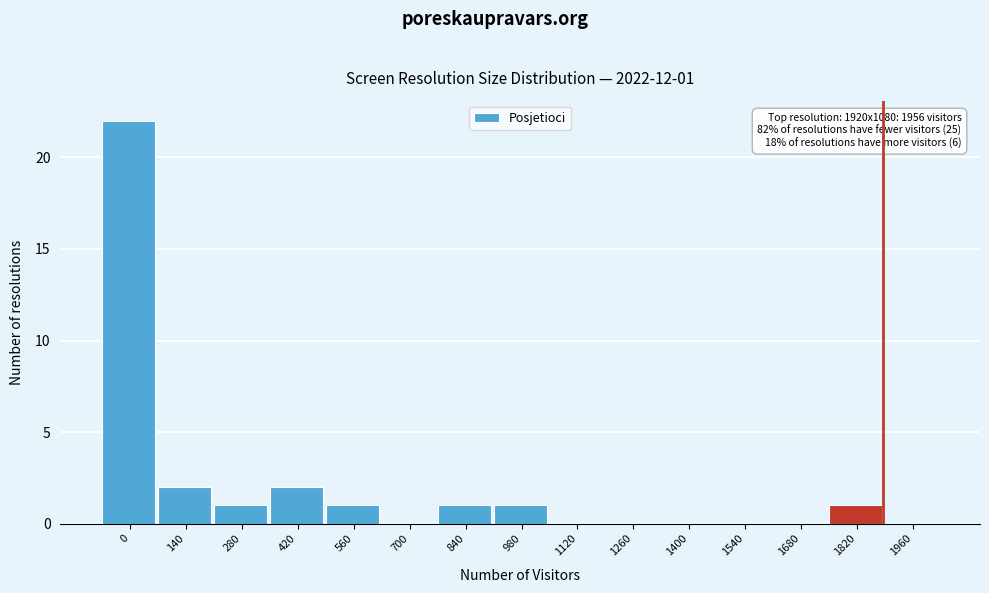

Reading left to right, extract all data points from this chart.

0=22	140=2	280=1	420=2	560=1	700=0	840=1	980=1	1120=0	1260=0	1400=0	1540=0	1680=0	1820=1	1960=0